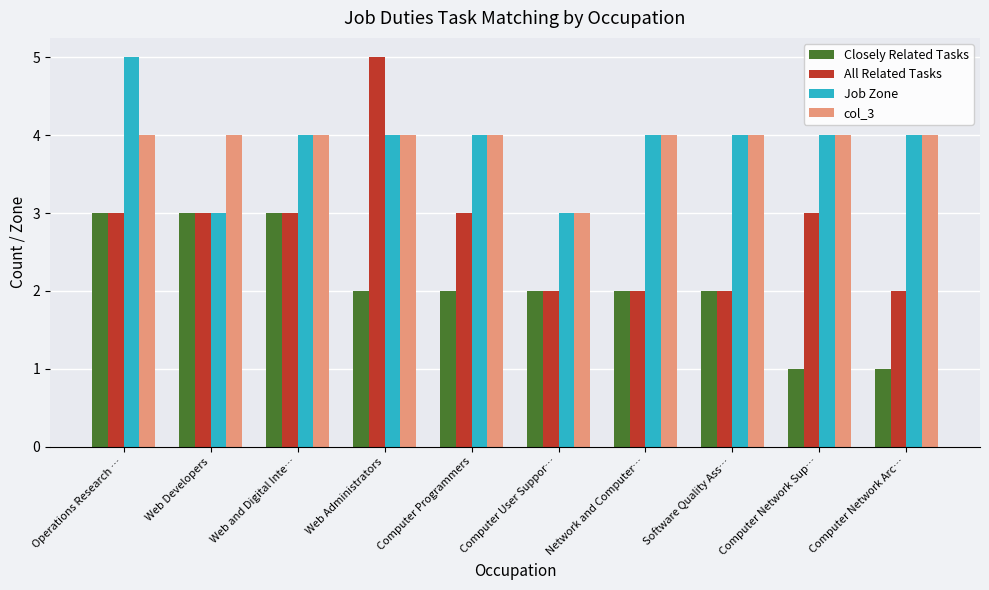

Which series has the widest spread of values?

All Related Tasks